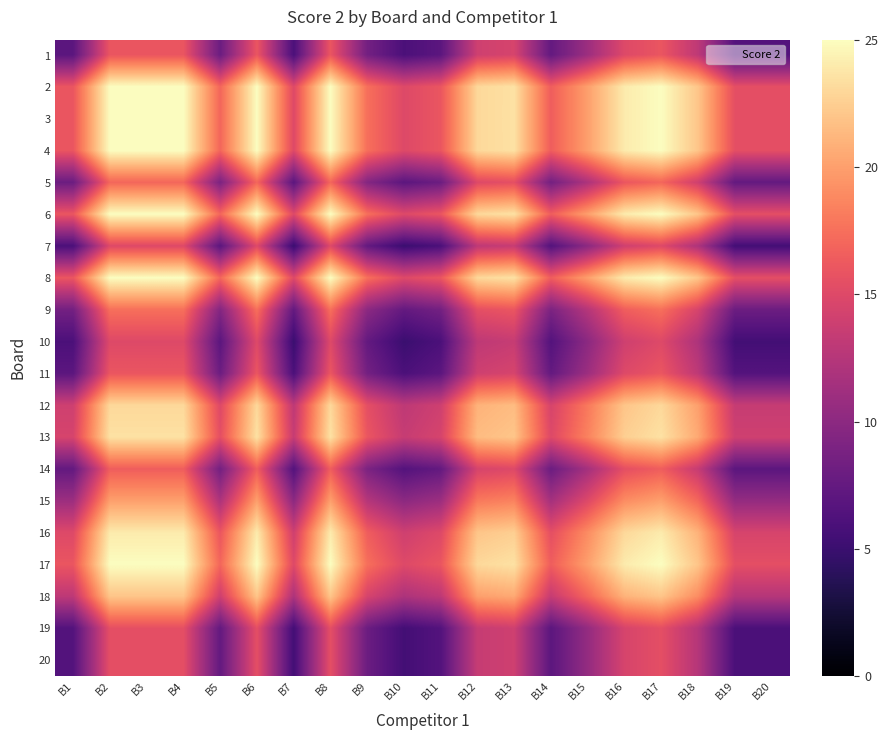

Count the number of data series in this chart.

20